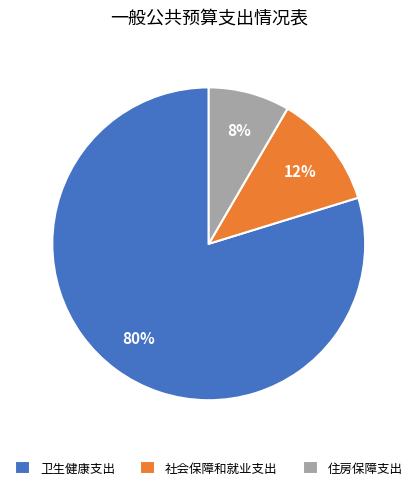

Approximately how many times larger is the value at 住房保障支出 compared to 卫生健康支出?

0.1